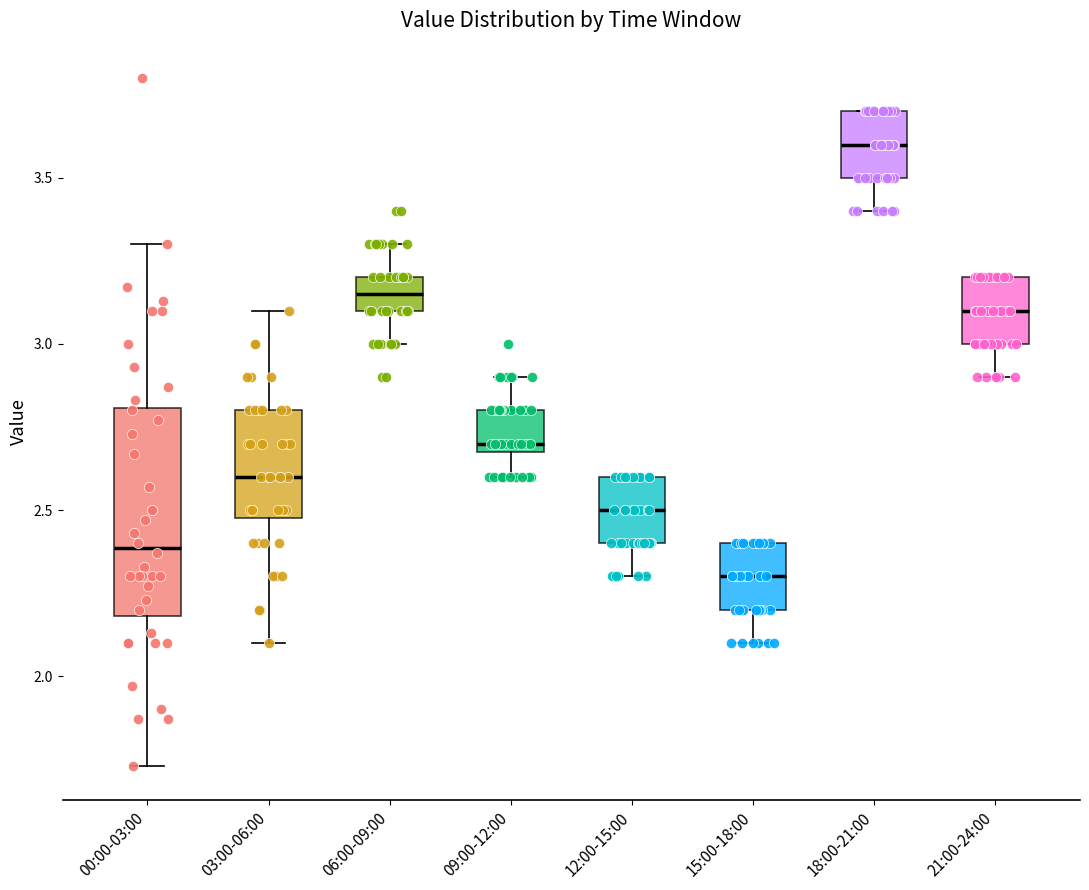

Reading left to right, read every box against the y-axis: the position of its median line, the range the box covers, and the ends of its whiskers. The values are not printed on the chart, so give them approximately, as read against the axis.

00:00-03:00: median 2.40, box 2.20 to 2.80, whiskers 1.75 to 3.30
03:00-06:00: median 2.60, box 2.50 to 2.80, whiskers 2.10 to 3.10
06:00-09:00: median 3.15, box 3.10 to 3.20, whiskers 3.00 to 3.30
09:00-12:00: median 2.70 (just above the box's lower edge), box 2.70 to 2.80, whiskers 2.60 to 2.90
12:00-15:00: median 2.50, box 2.40 to 2.60, whiskers 2.30 to 2.60
15:00-18:00: median 2.30, box 2.20 to 2.40, whiskers 2.10 to 2.40
18:00-21:00: median 3.60, box 3.50 to 3.70, whiskers 3.40 to 3.70
21:00-24:00: median 3.10, box 3.00 to 3.20, whiskers 2.90 to 3.20